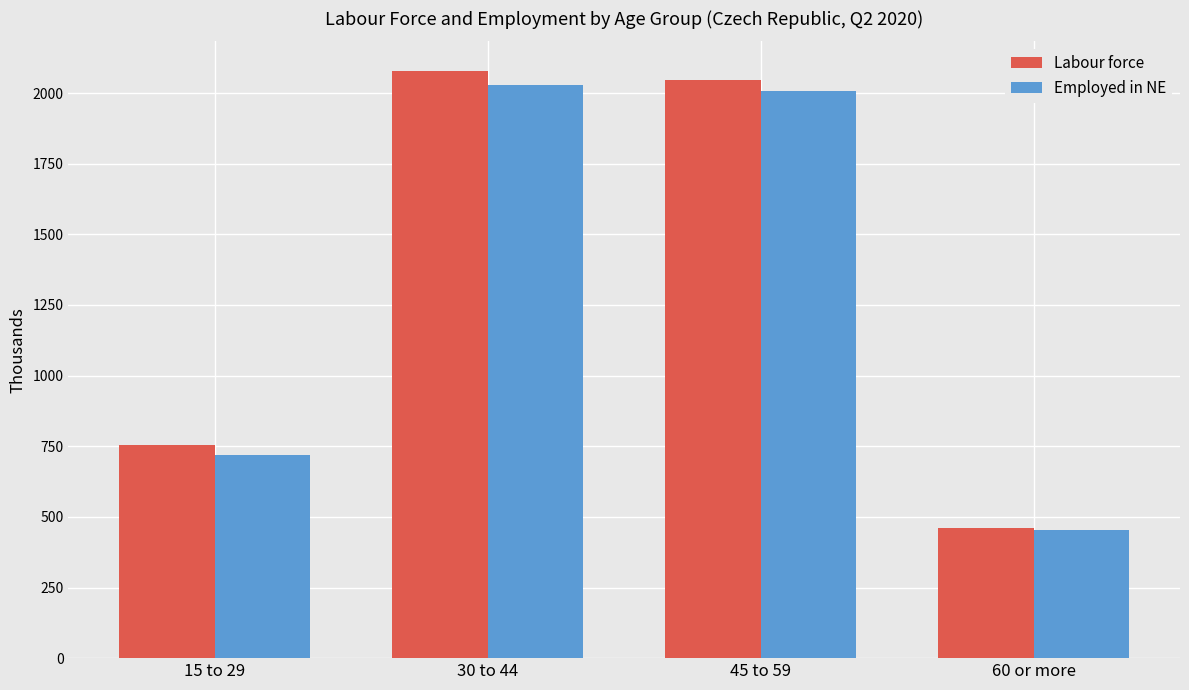

What is the difference between the highest and lowest values at 30 to 44?

50.4